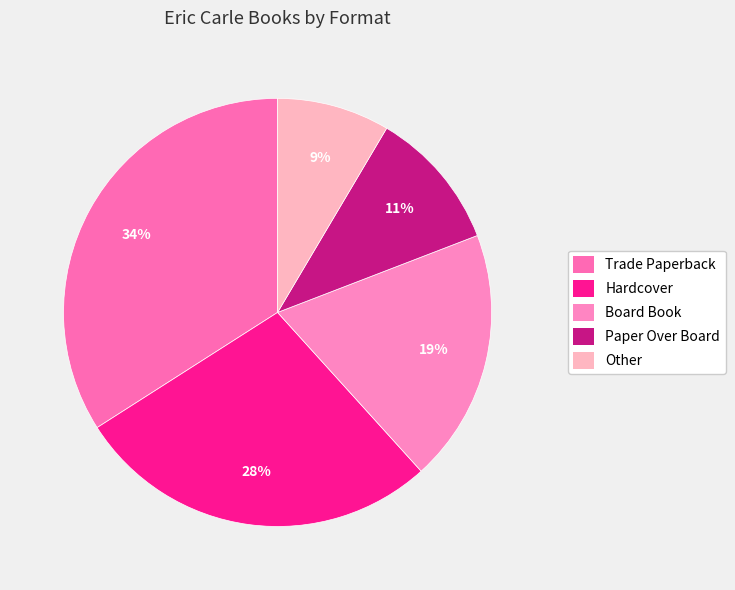

What percentage is the Other slice, to the nearest percent?

9%